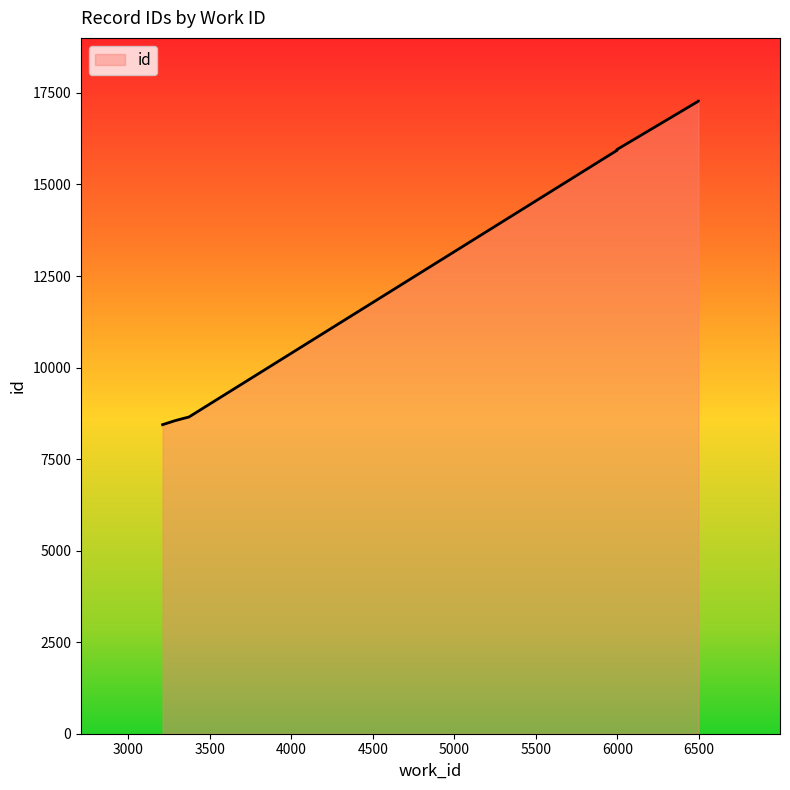

What is the change in value from 3351 to 5997?

+7331